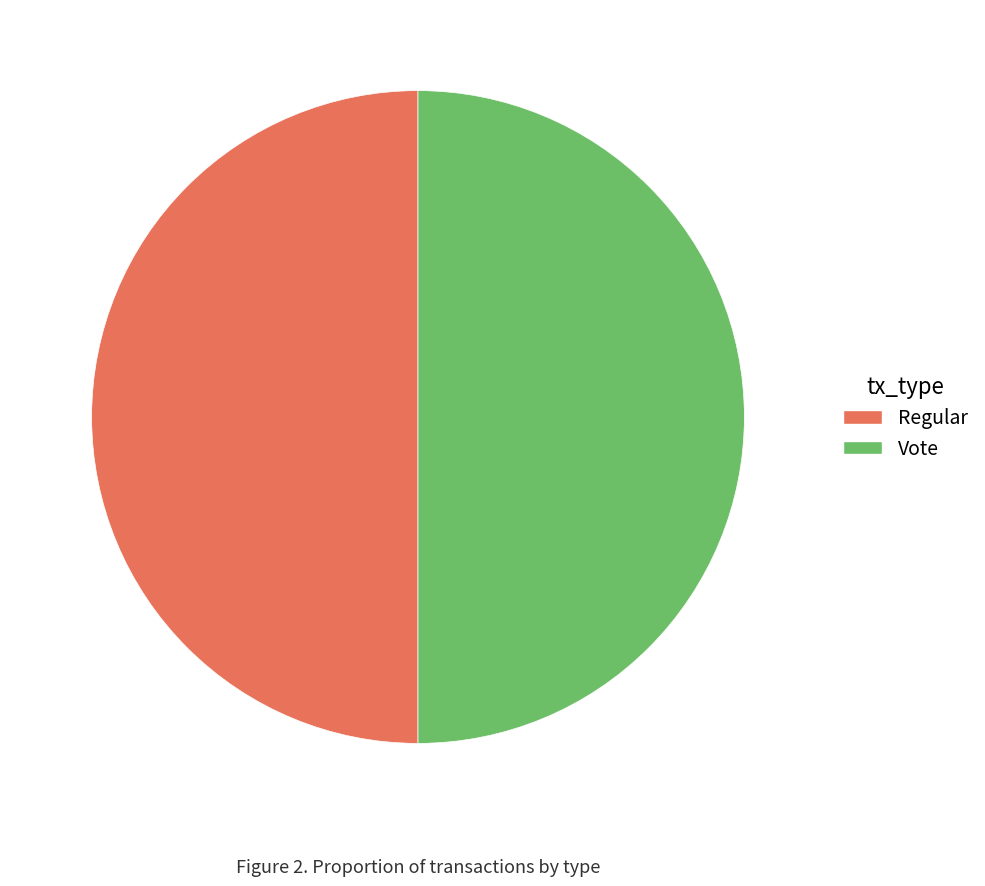

What is the ratio of the value at Vote to the value at Regular?

1.0